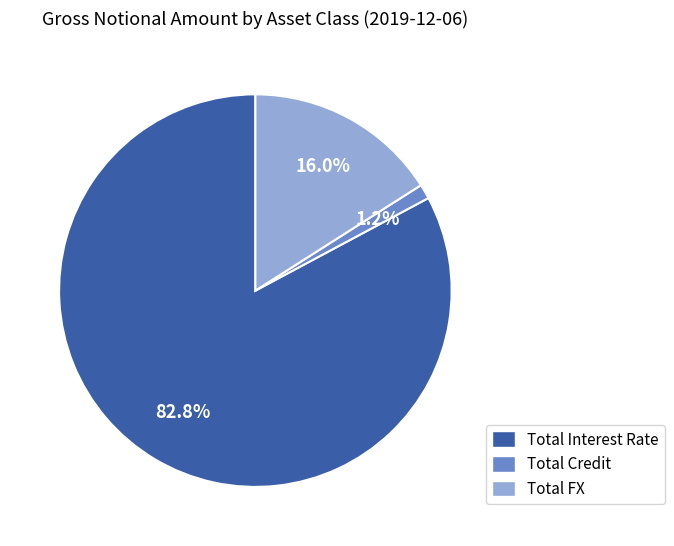

Rank the categories by value from highest to lowest.

Total Interest Rate, Total FX, Total Credit